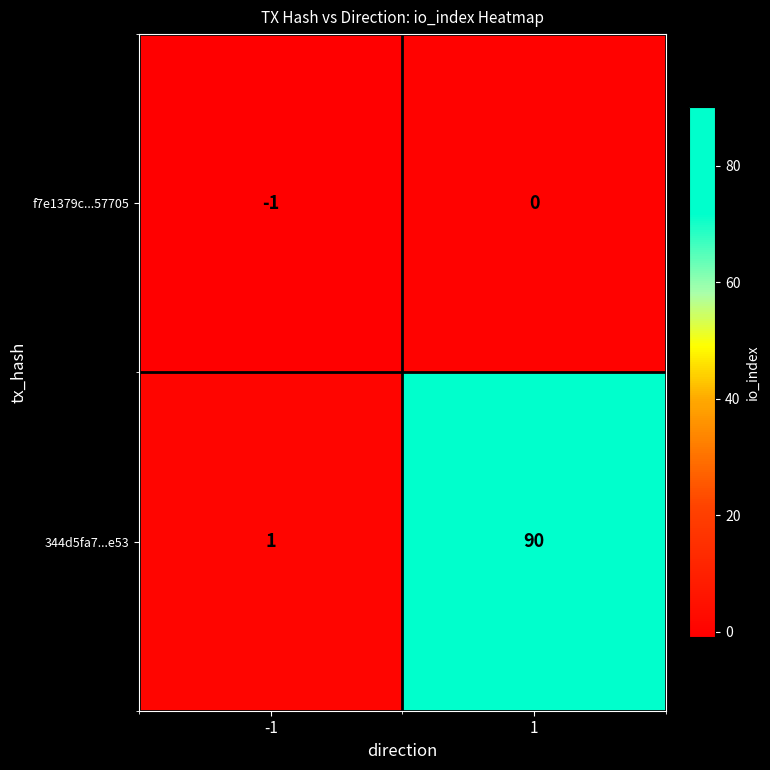

Rank the series by their average value, from lowest to highest.

f7e1379c...57705, 344d5fa7...e53